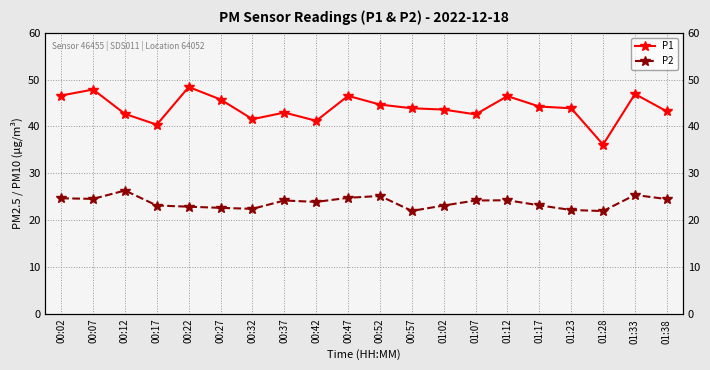

In P2, how many points are higher than both neighbors (excluding endpoints)?

5